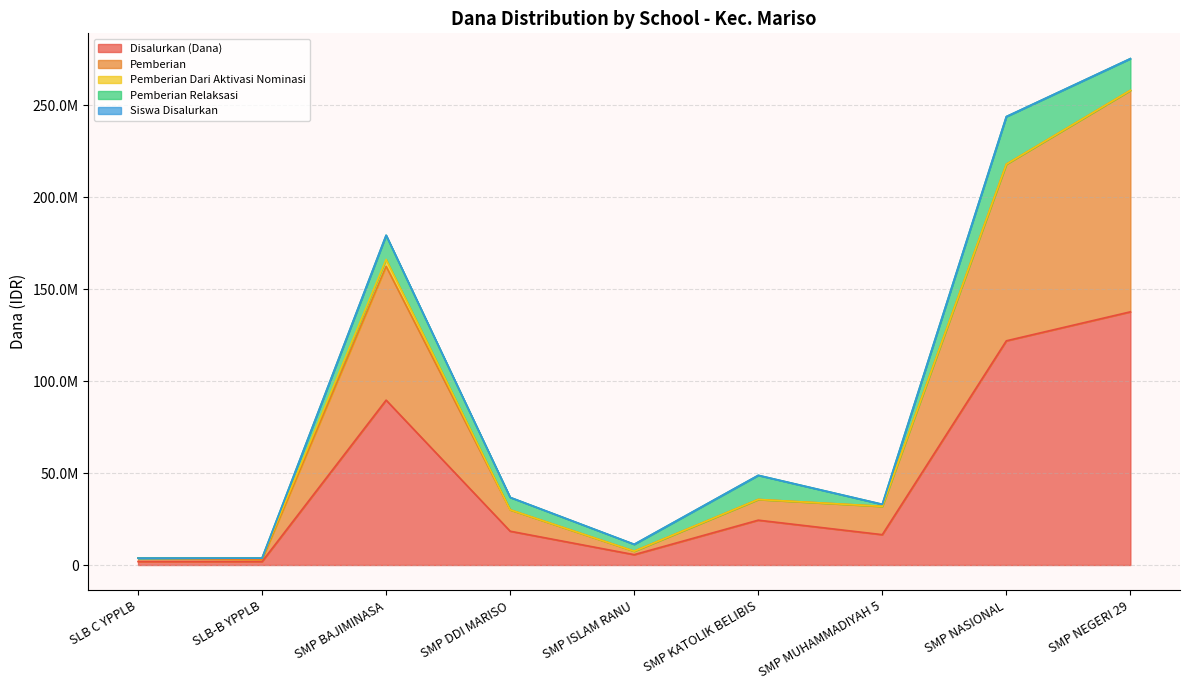

Does the chart display data point markers on the line(s)?

No